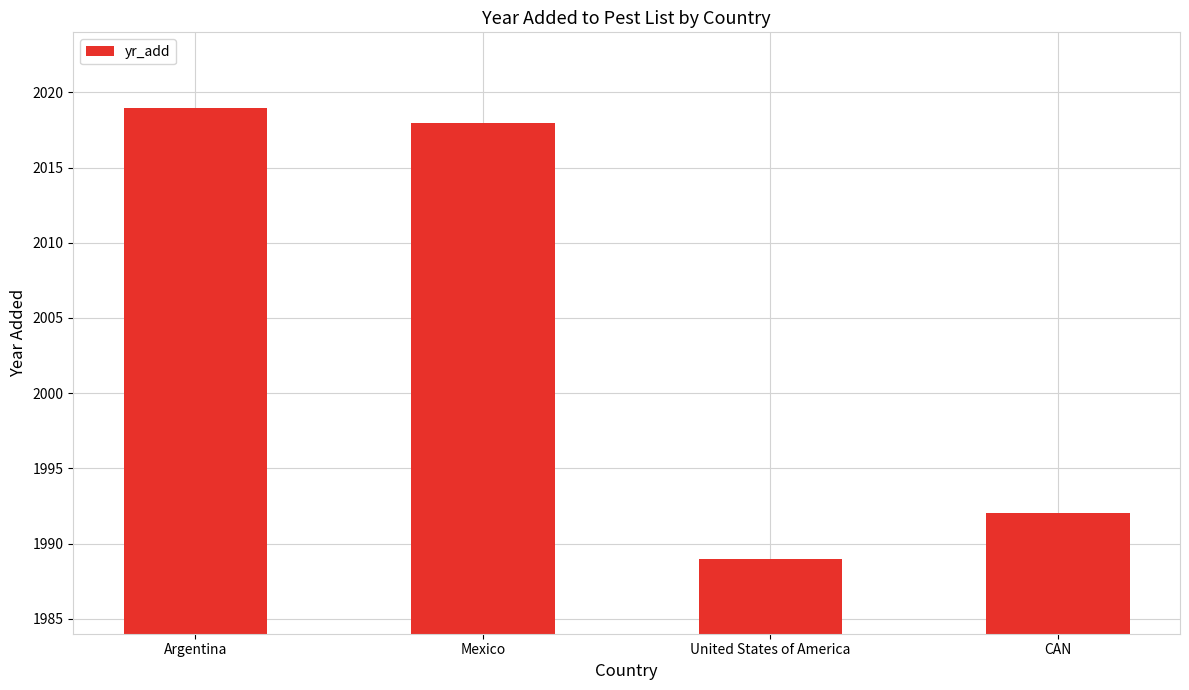

What is the greatest value displayed?

2019